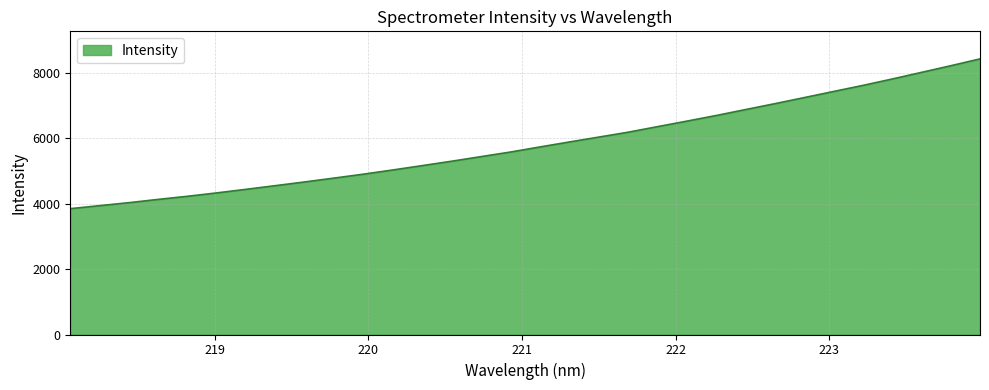

What is the difference between the maximum and second lowest values?

4484.6